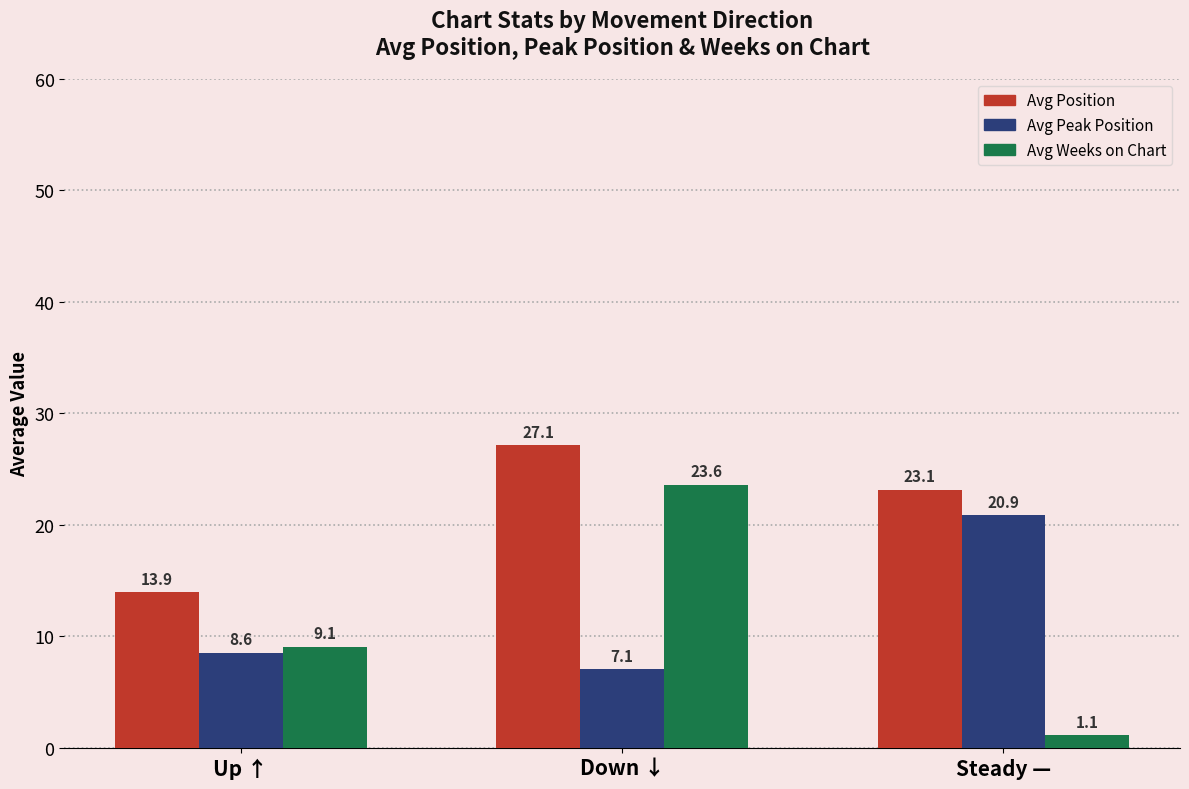

Count the number of data series in this chart.

3